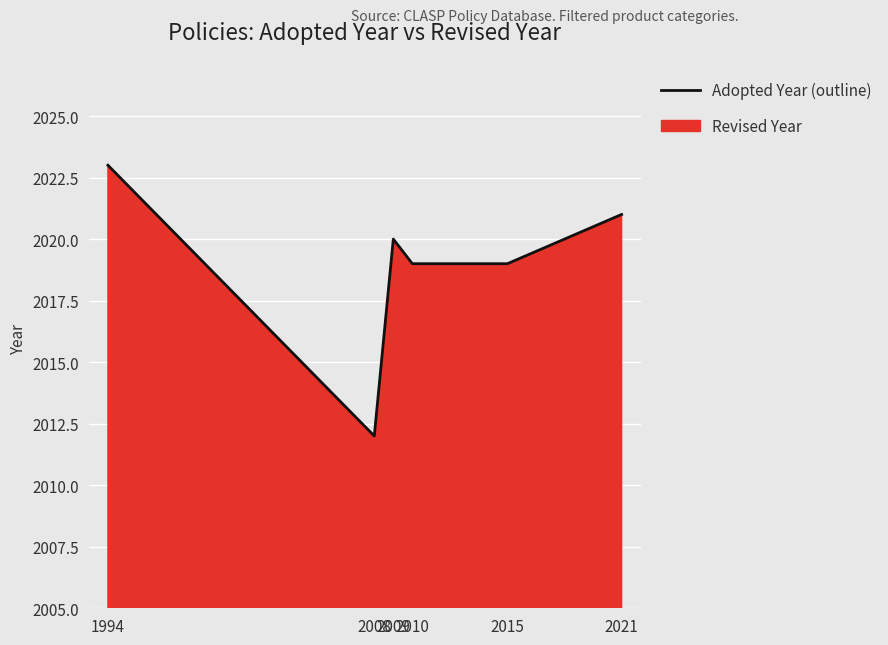

Which label corresponds to the smallest value in the chart?

2008